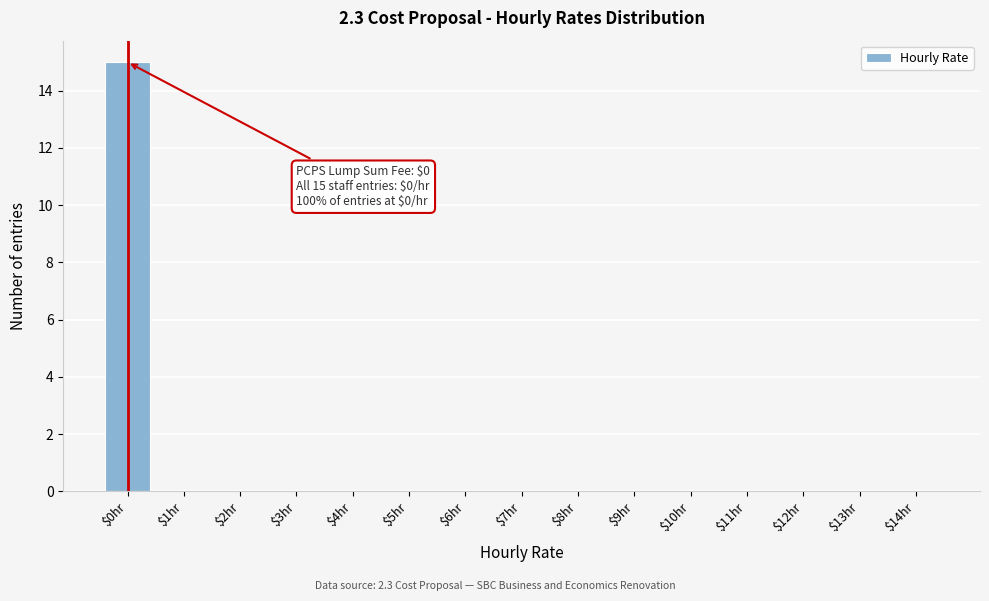

Which range on the x-axis has the tallest bar?

-0.5 to 0.5